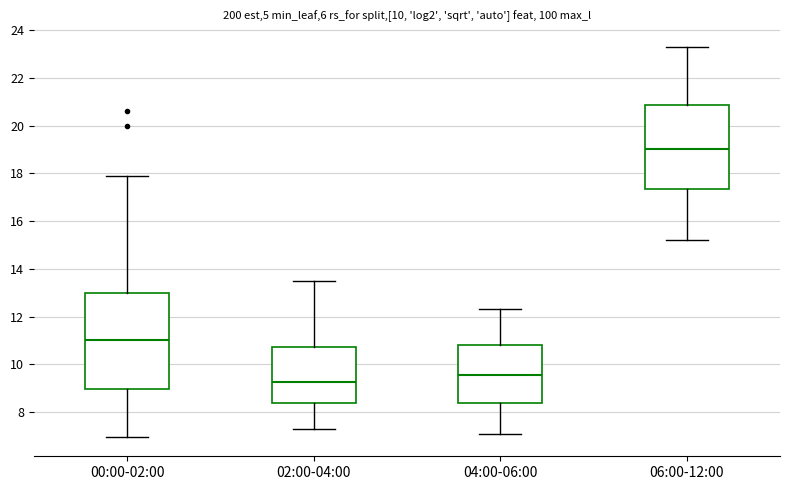

Which box has the lowest median line?

02:00-04:00